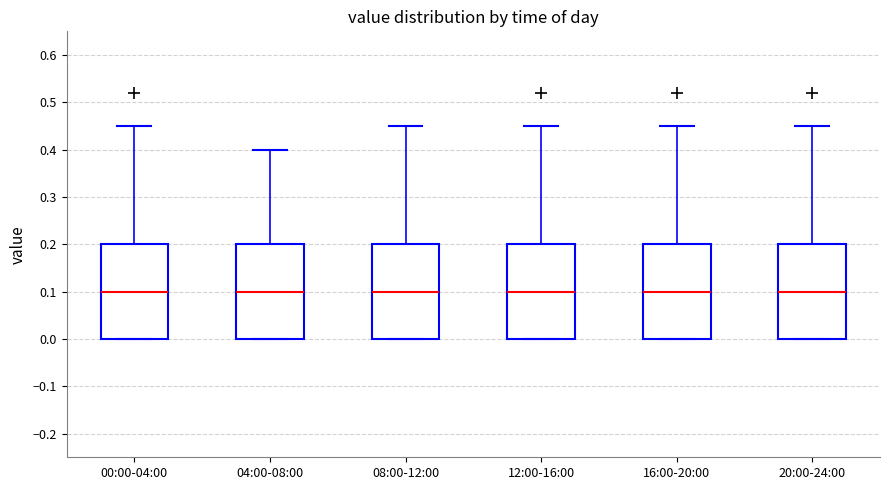

Reading left to right, read every box against the y-axis: the position of its median line, the range the box covers, and the ends of its whiskers. The values are not printed on the chart, so give them approximately, as read against the axis.

00:00-04:00: median 0.10, box 0.00 to 0.20, whiskers 0.00 to 0.45
04:00-08:00: median 0.10, box 0.00 to 0.20, whiskers 0.00 to 0.40
08:00-12:00: median 0.10, box 0.00 to 0.20, whiskers 0.00 to 0.45
12:00-16:00: median 0.10, box 0.00 to 0.20, whiskers 0.00 to 0.45
16:00-20:00: median 0.10, box 0.00 to 0.20, whiskers 0.00 to 0.45
20:00-24:00: median 0.10, box 0.00 to 0.20, whiskers 0.00 to 0.45